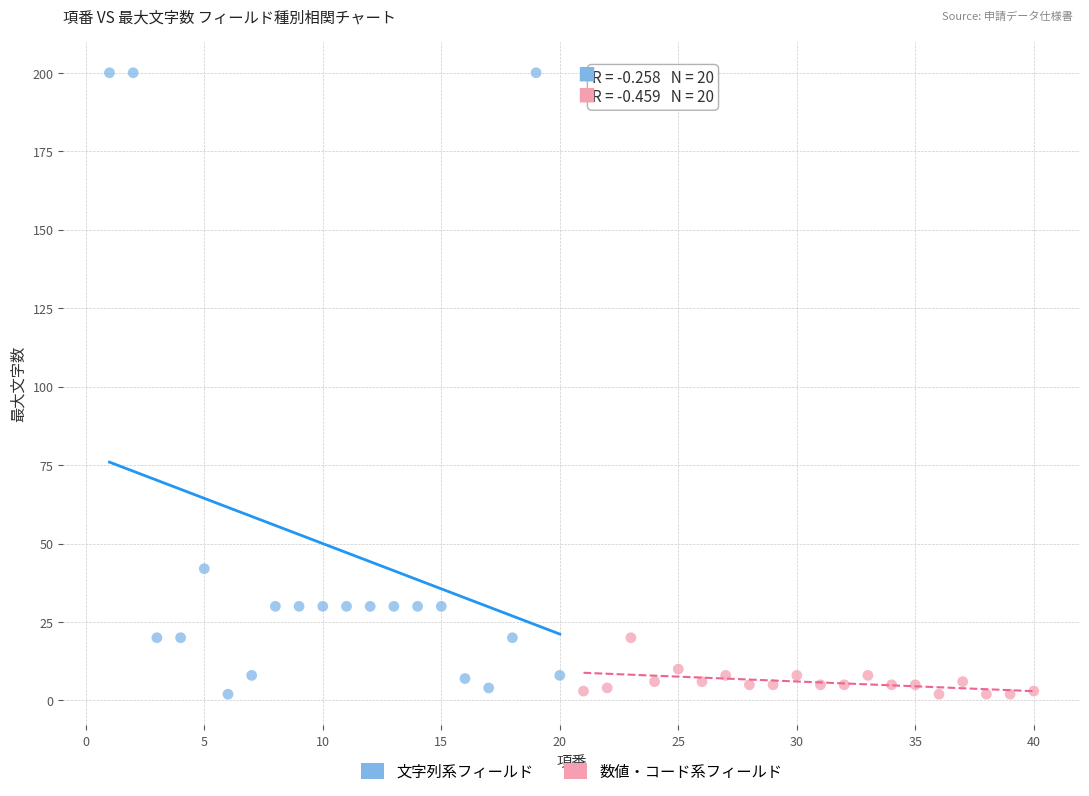

Which series has the widest spread of Y values?

文字列系フィールド